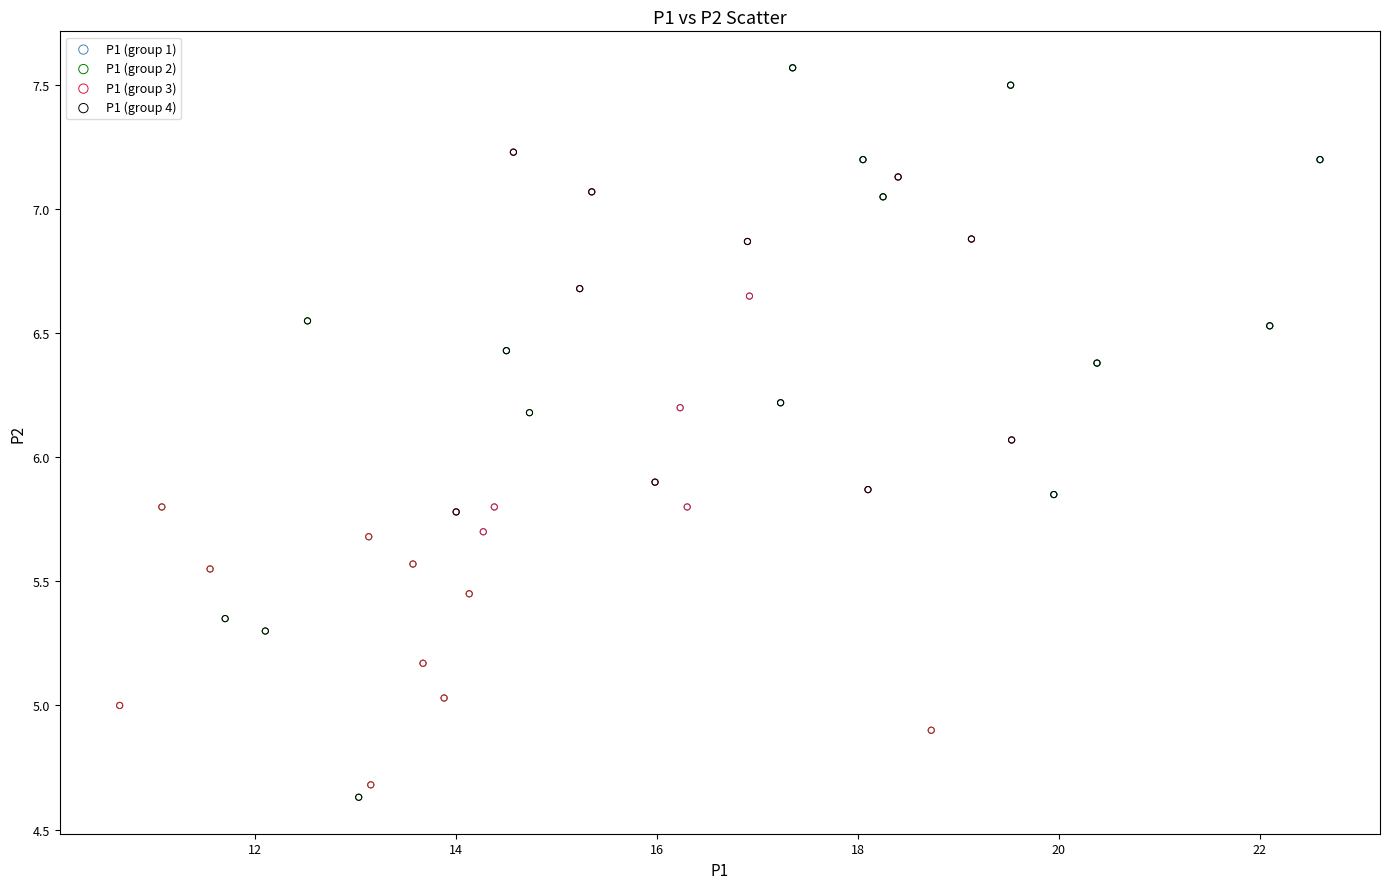

What are all the series names shown in the legend?

P1 (group 1), P1 (group 2), P1 (group 3), P1 (group 4)